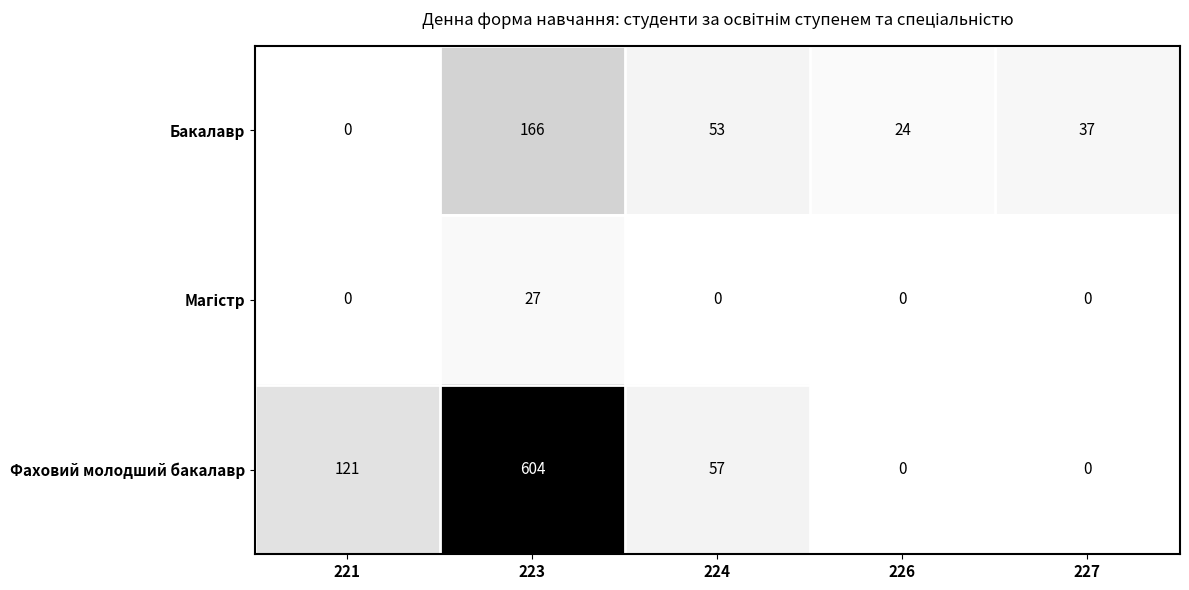

List the labels in order of Бакалавр value, smallest first.

221, 226, 227, 224, 223